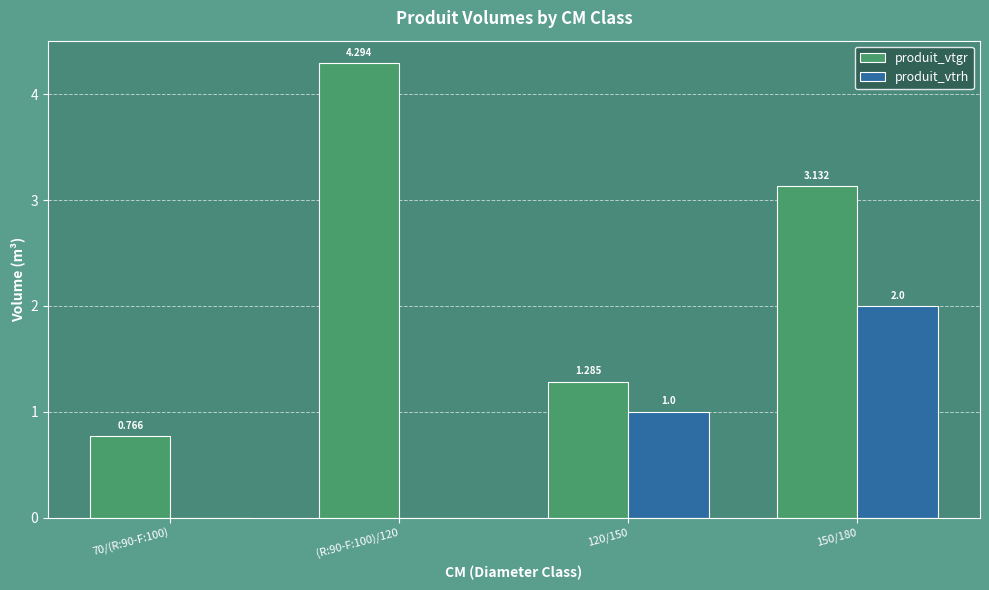

Is the value of produit_vtrh at 70/(R:90-F:100) greater than the value of produit_vtgr at 150/180?

No